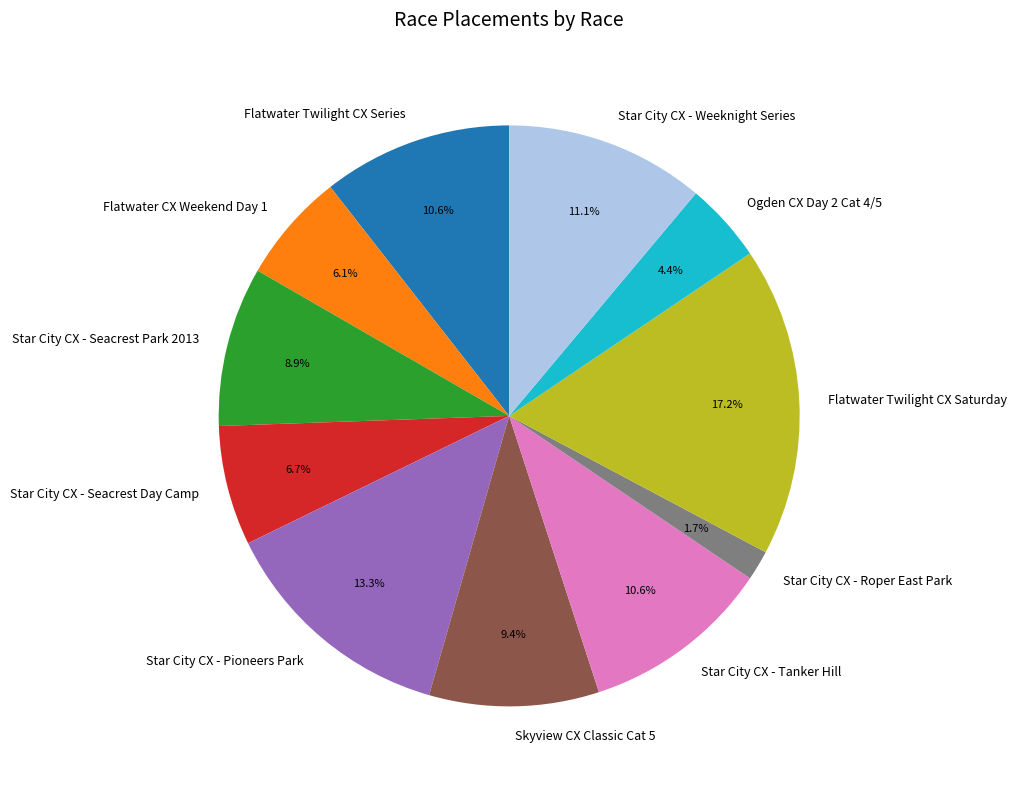

Approximately how many times larger is the value at Ogden CX Day 2 Cat 4/5 compared to Skyview CX Classic Cat 5?

0.5